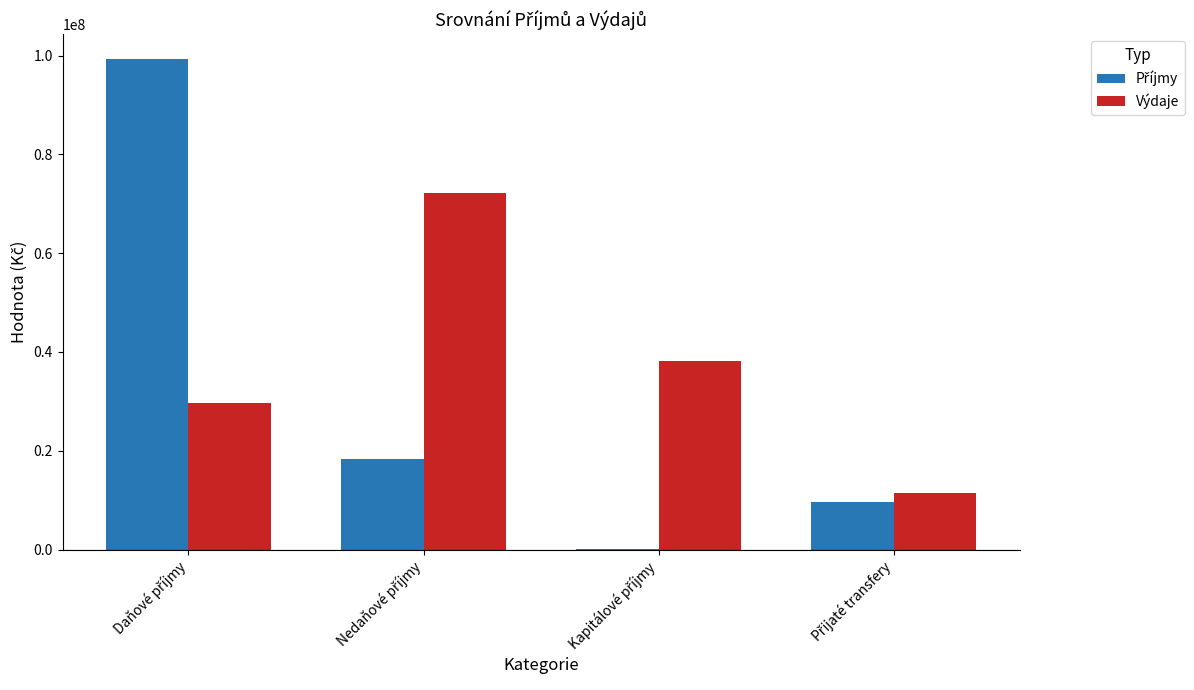

Which series has the largest total across all categories?

Výdaje